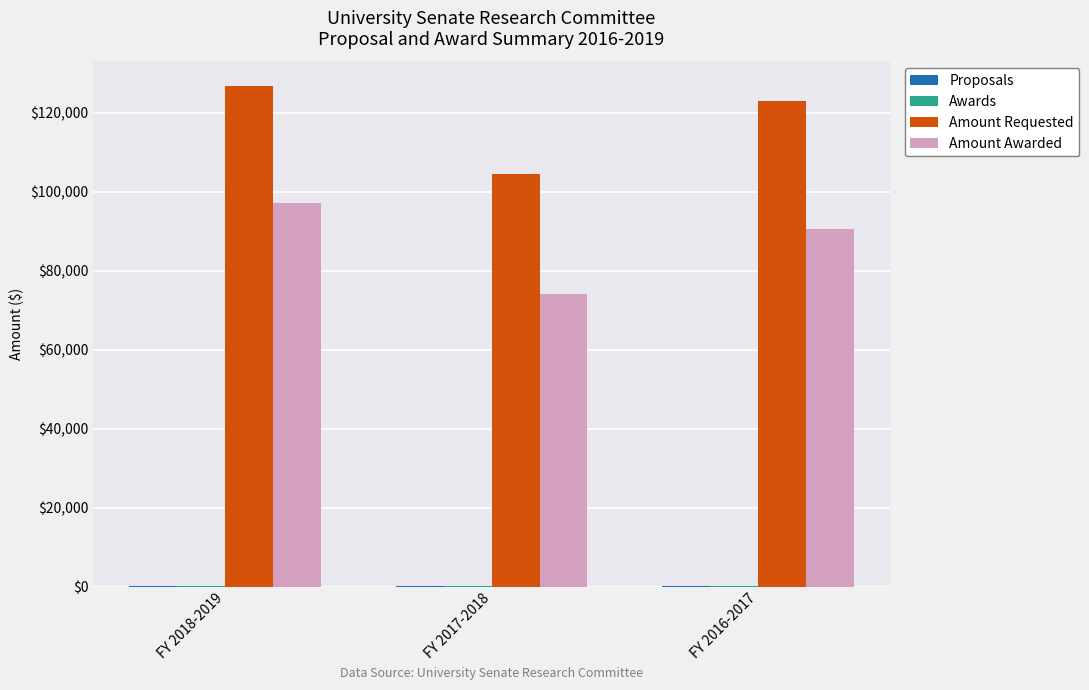

Which category has the highest value across all series?

FY 2018-2019